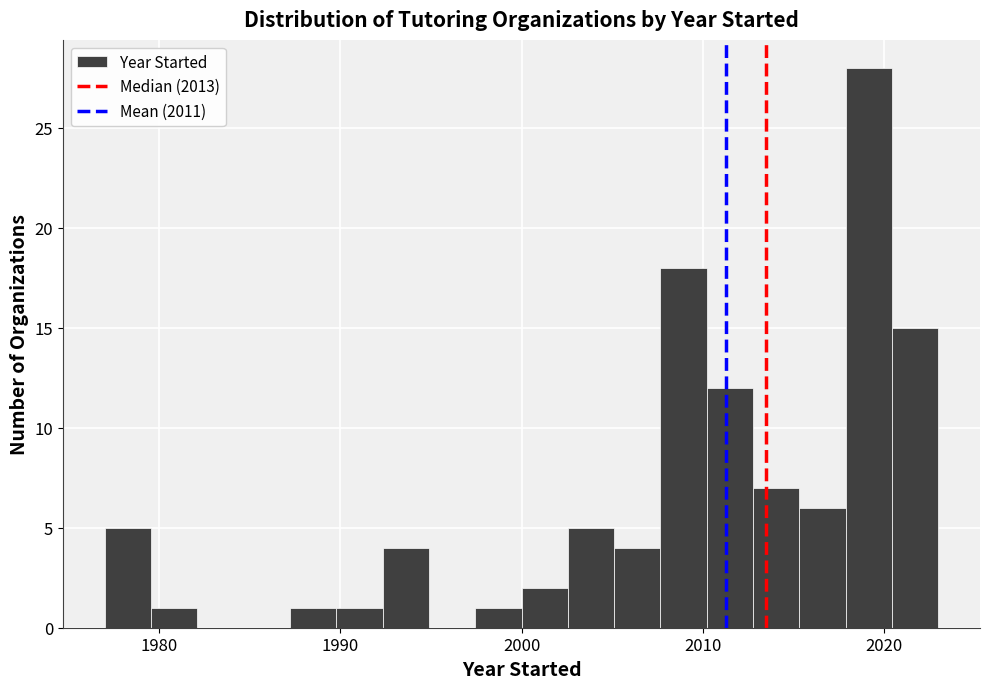

Read against the x-axis, roughly where is the centre of the tallest bar?

2019